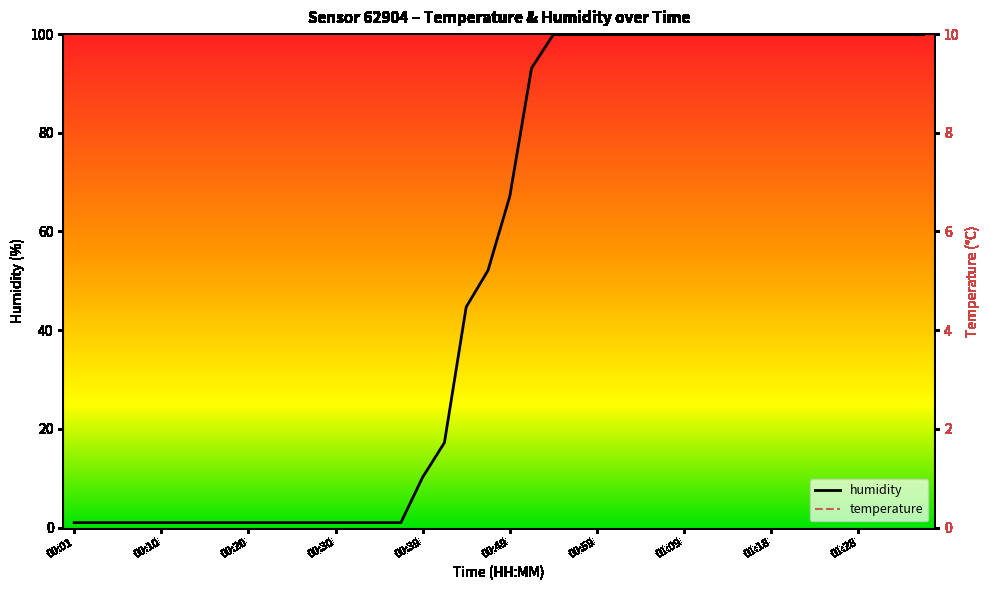

The value of humidity at 00:39 is 3.2. True or false?

False